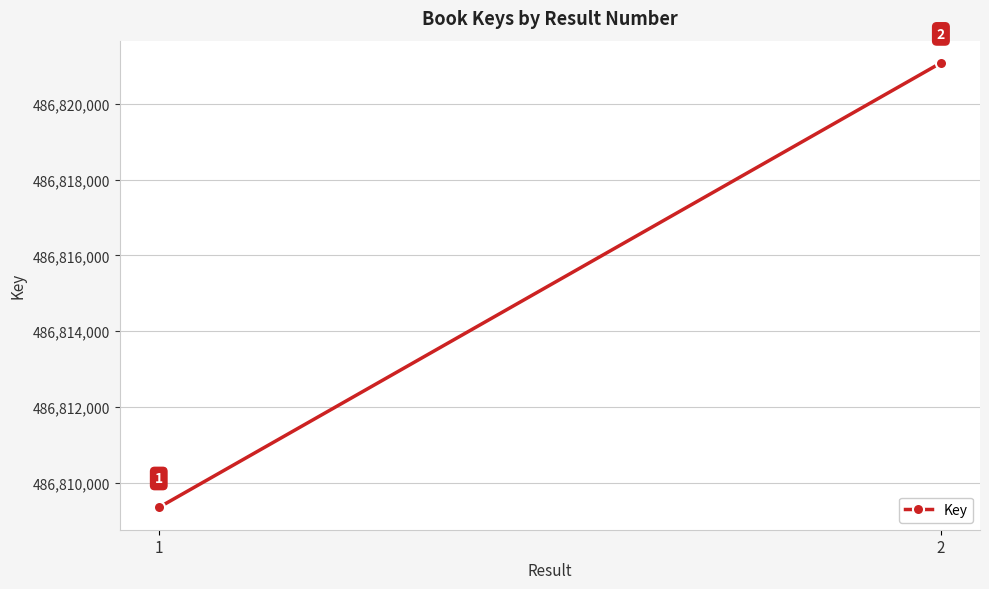

At which category does the chart reach its peak across all series?

2